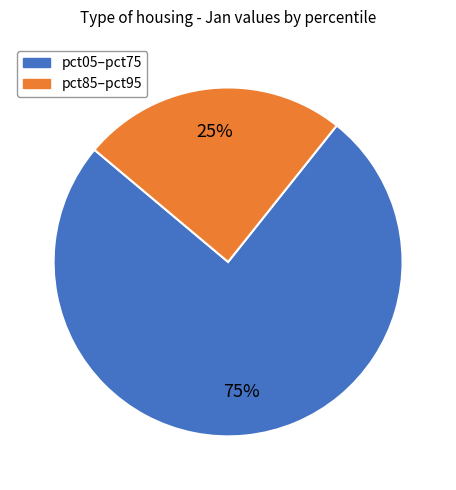

To the nearest percent, what is the combined percentage of pct85–pct95 and pct05–pct75?

100%